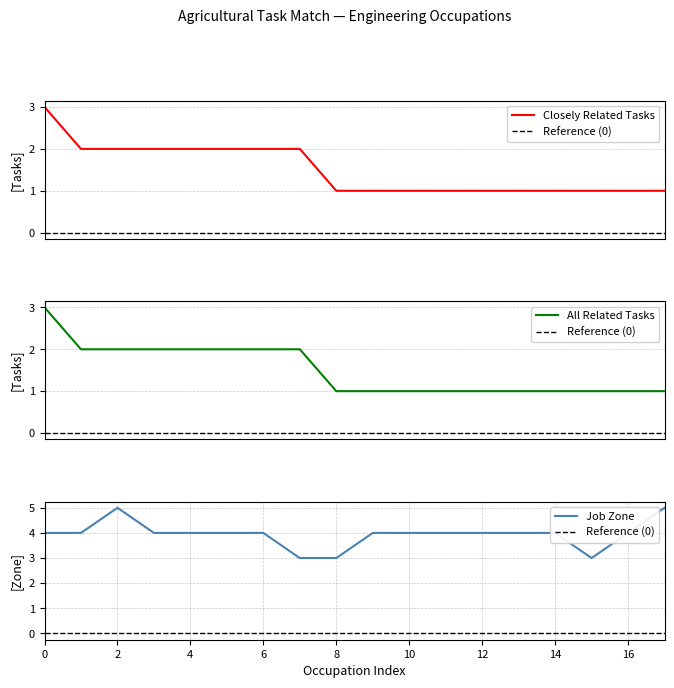

What is the value of the all_related point at the 1st from the left?

3